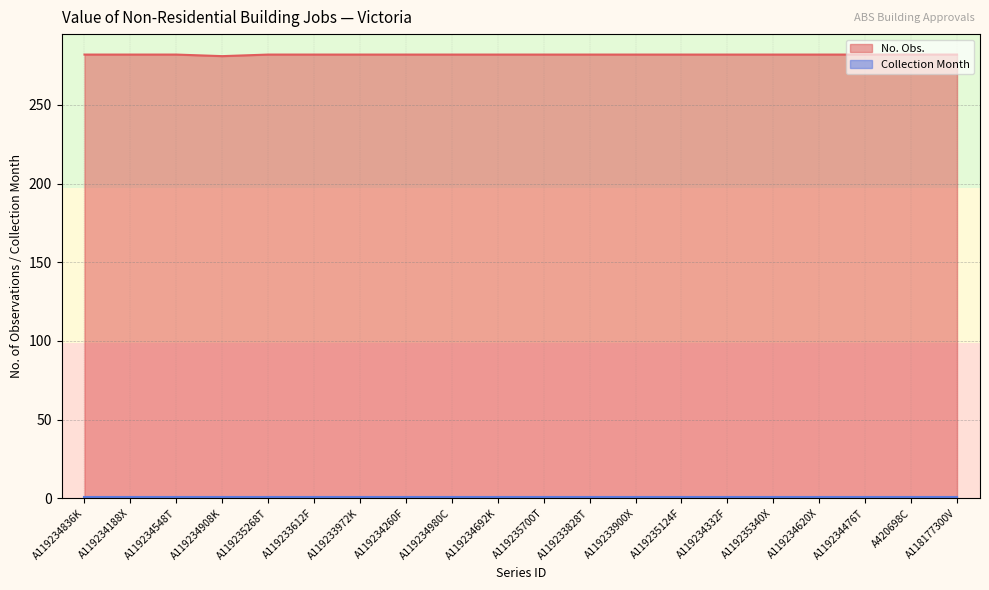

The value at A119235700T is 502. True or false?

False